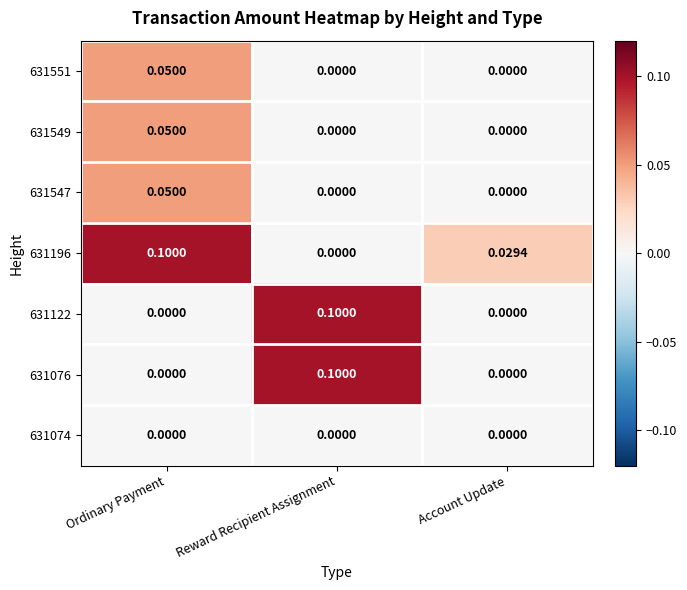

What is the difference between the highest and lowest values at Reward Recipient Assignment?

0.1